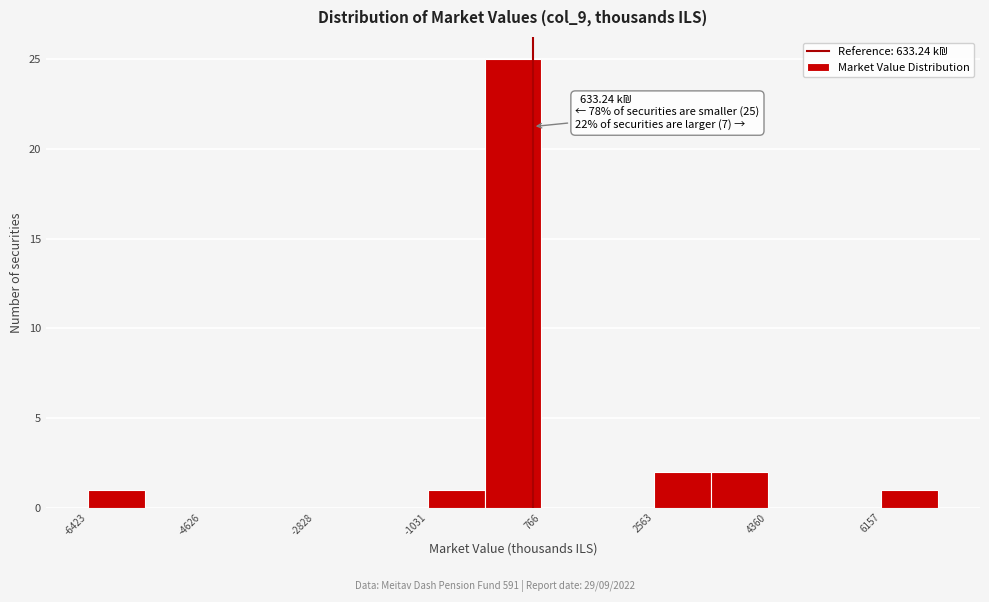

Over which range of the x-axis is the bar tallest?

-200 to 800